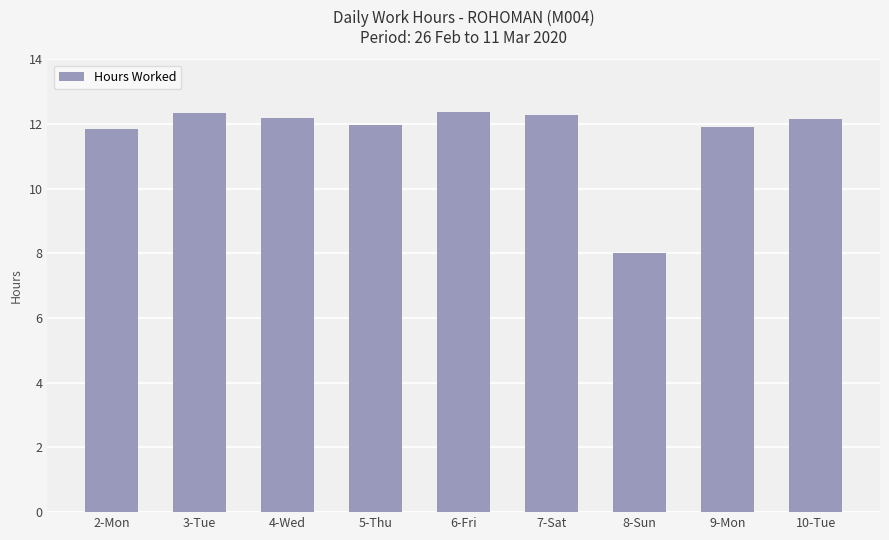

What position from the left is 6-Fri?

5